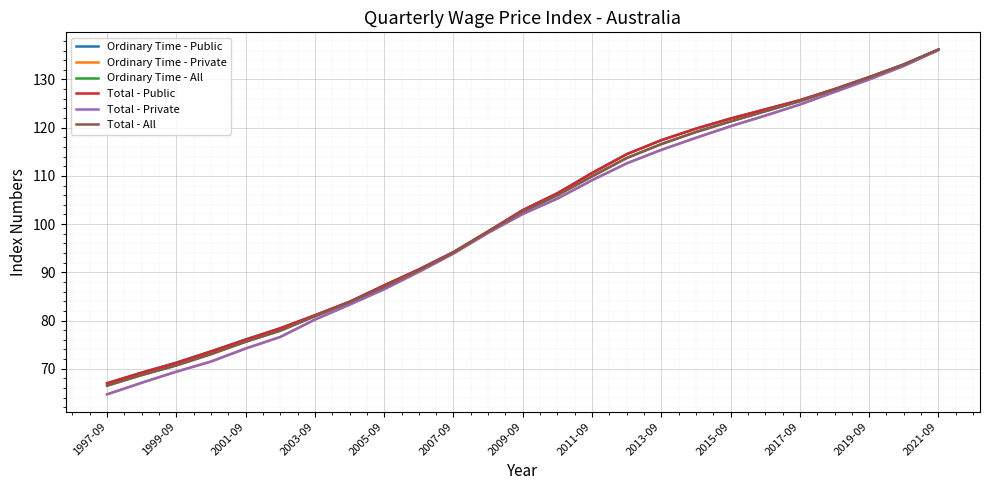

True or false: Total - All and Ordinary Time - Private intersect in this chart.

False